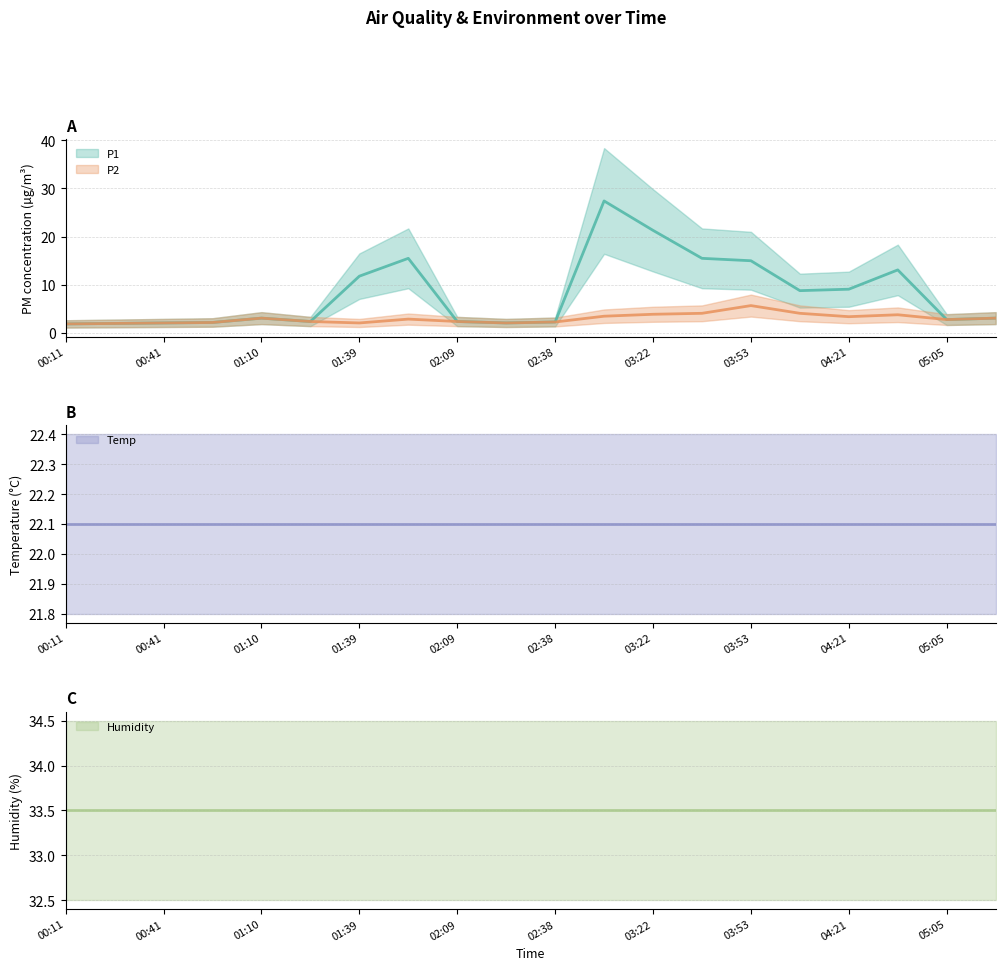

Is it true that P1 equals 3.0 at 00:11?

False